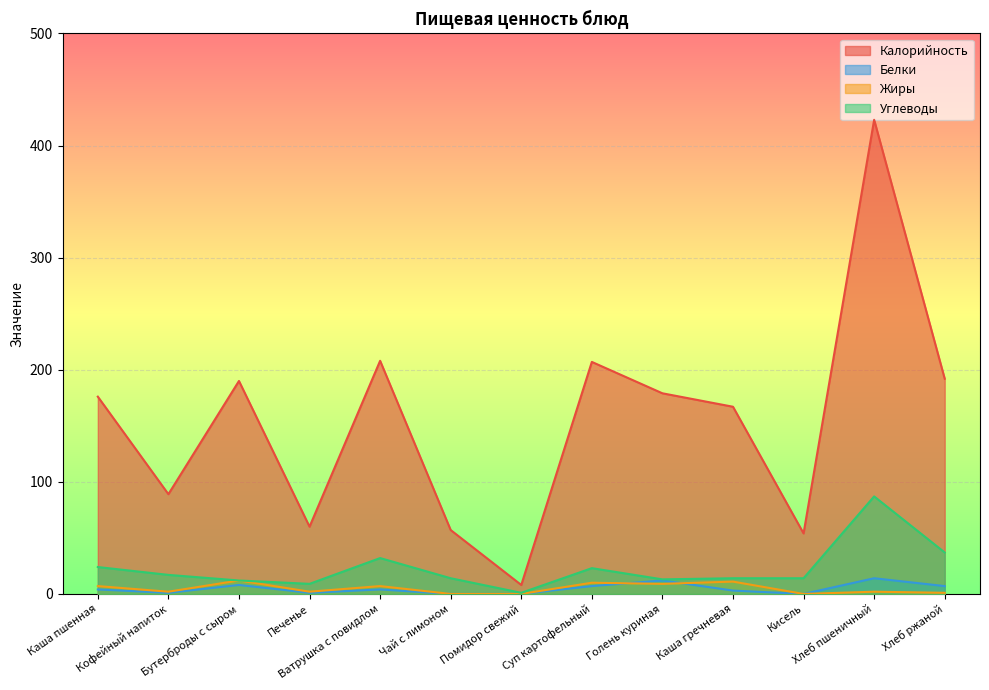

What is the spread (max minus min) of values at Хлеб ржаной?

191